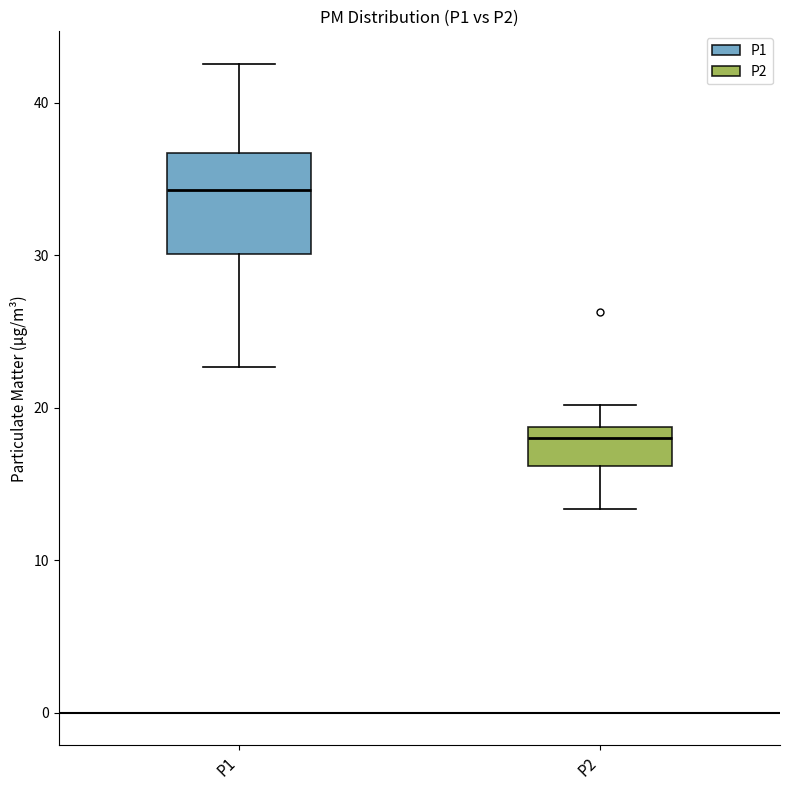

Which box's median line is the lowest?

P2